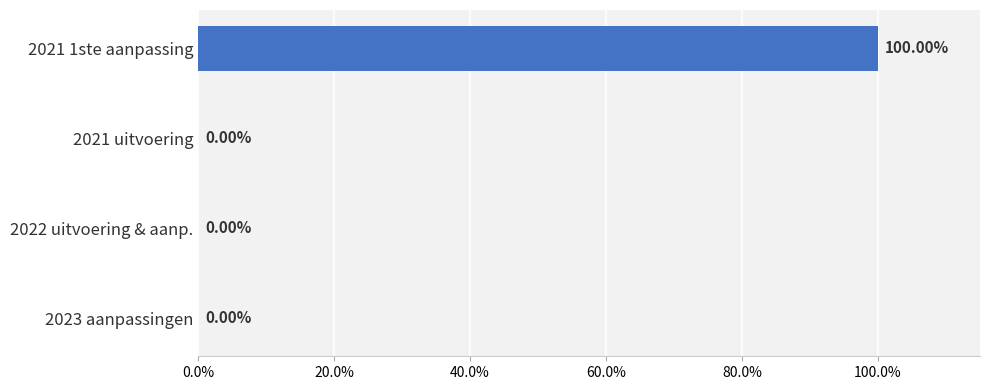

Count the number of data series in this chart.

1